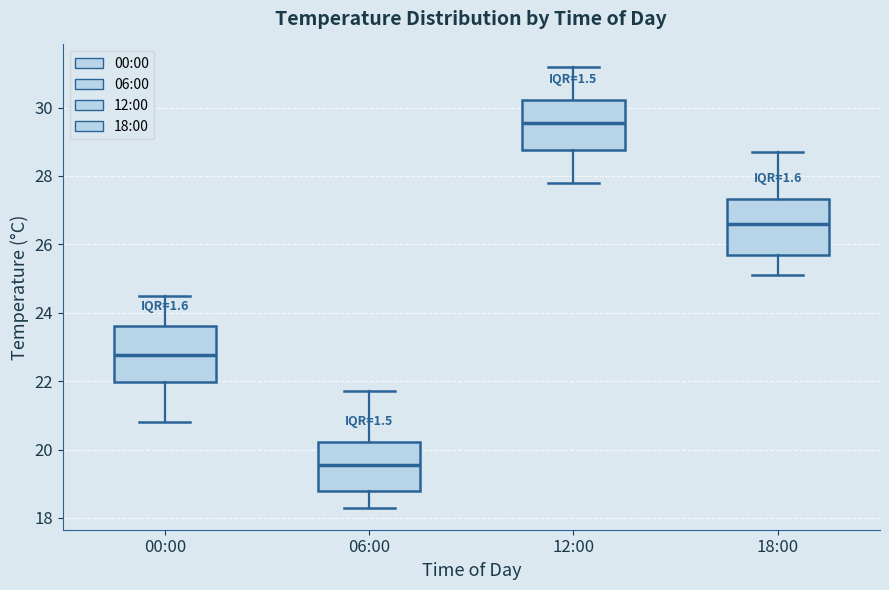

Reading left to right, transcribe this box plot: for each box, give where its median line is, the range the box spans, and where its two whiskers end, as read against the y-axis. The values are not printed on the chart, so give them approximately, as read against the axis.

00:00: median 22.8, box 22.0 to 23.6, whiskers 20.8 to 24.6
06:00: median 19.6, box 18.8 to 20.2, whiskers 18.4 to 21.8
12:00: median 29.6, box 28.8 to 30.2, whiskers 27.8 to 31.2
18:00: median 26.6, box 25.6 to 27.4, whiskers 25.2 to 28.8